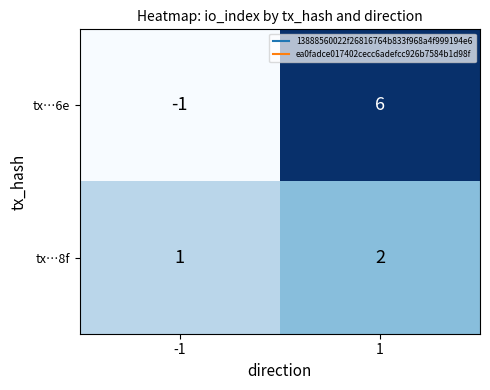

Between -1 and 1, which series saw the biggest shift?

tx…6e